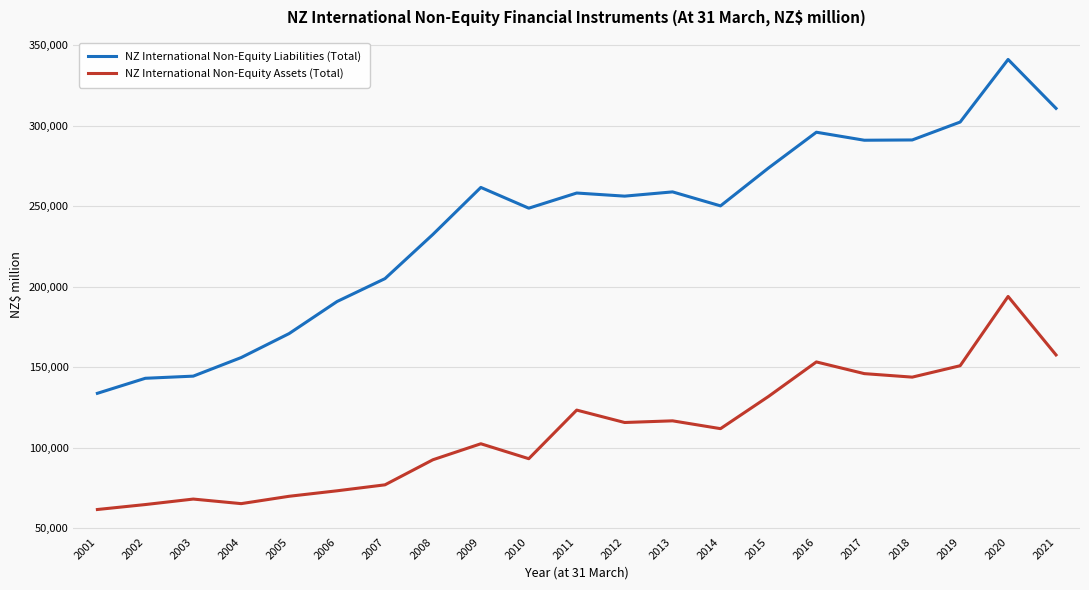

Where does the NZ International Non-Equity Assets (Total) series first go above 111935?

2011